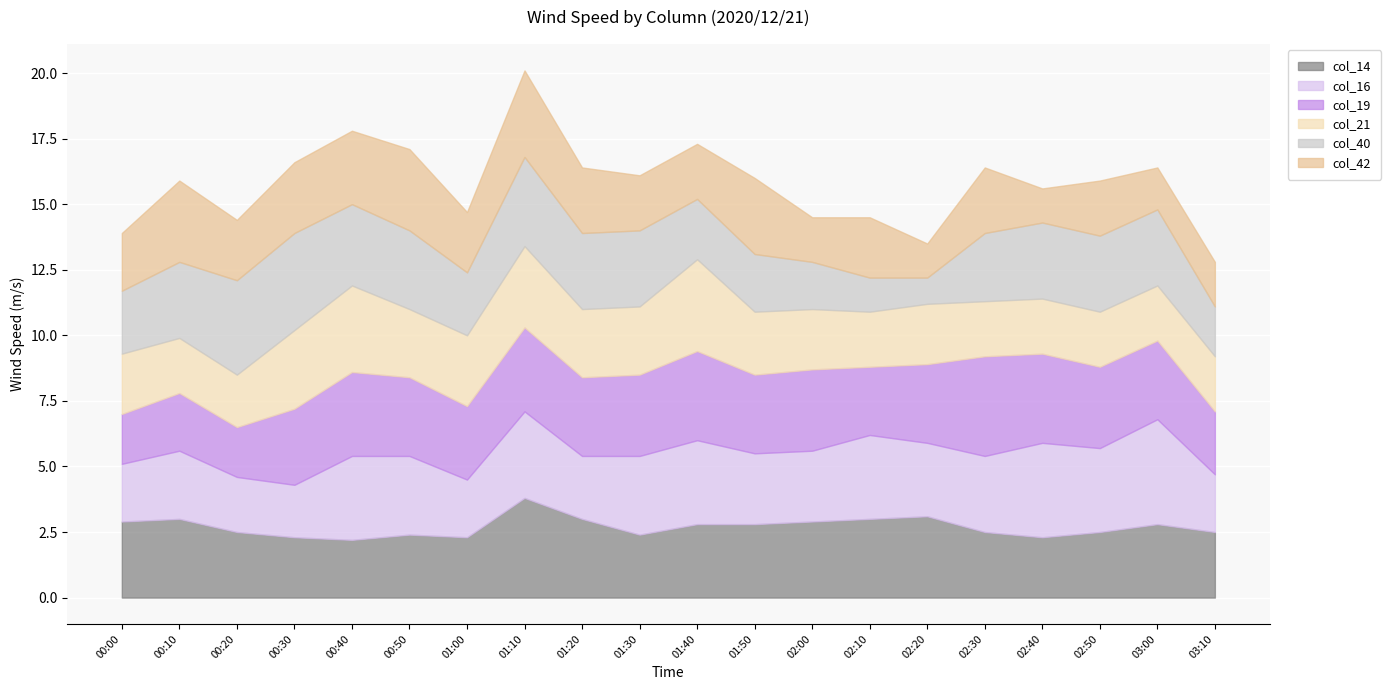

What is the spread (max minus min) of values at 2020/12/21 01:20?

0.6